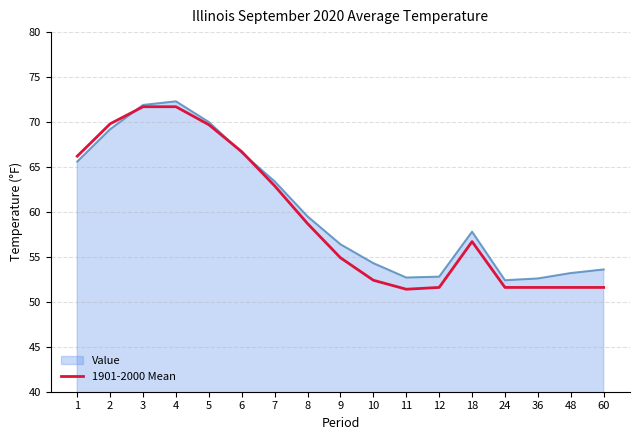

At which label is Value closest to 62?

7